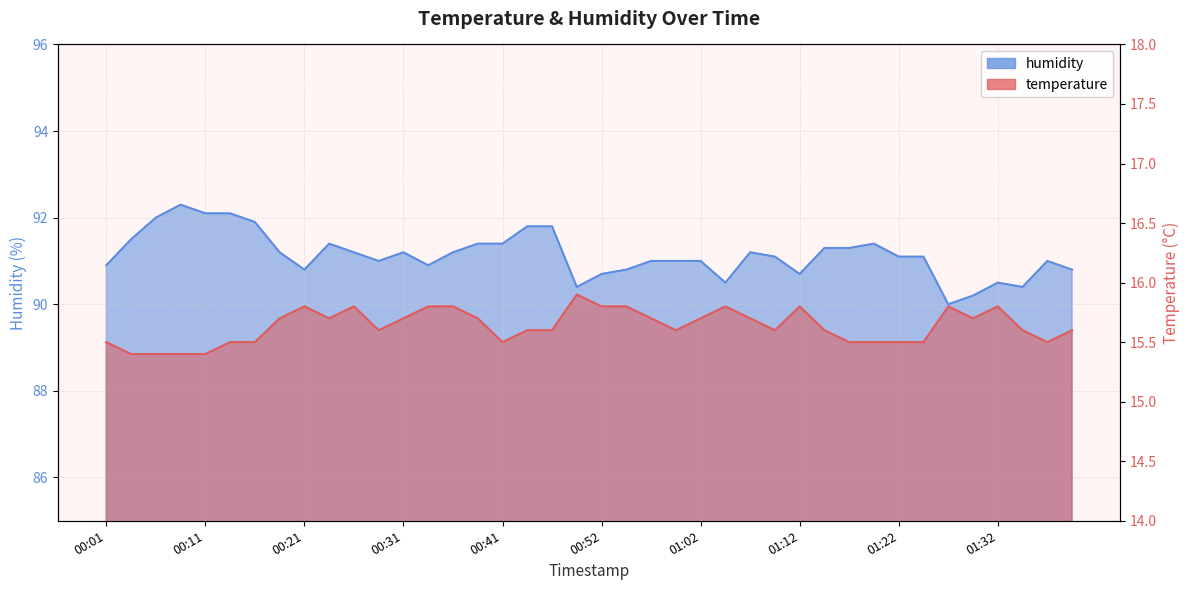

Is the value of humidity at 00:39 greater than the value of temperature at 00:44?

Yes